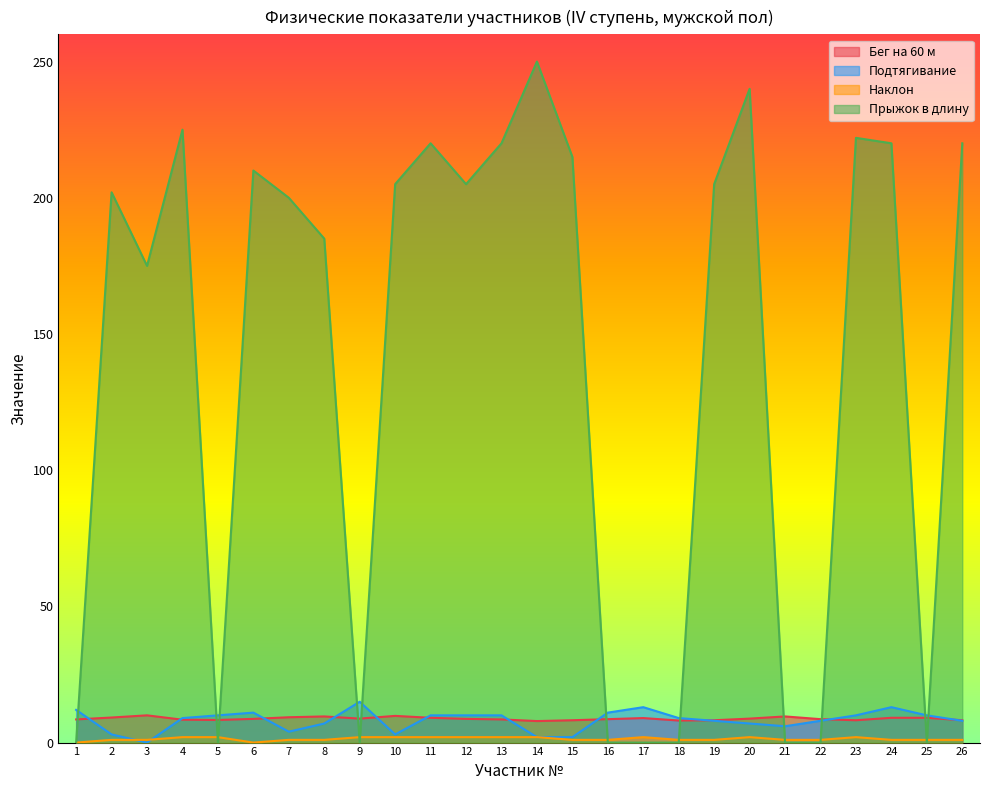

What is the average value of the Подтягивание series?

8.1